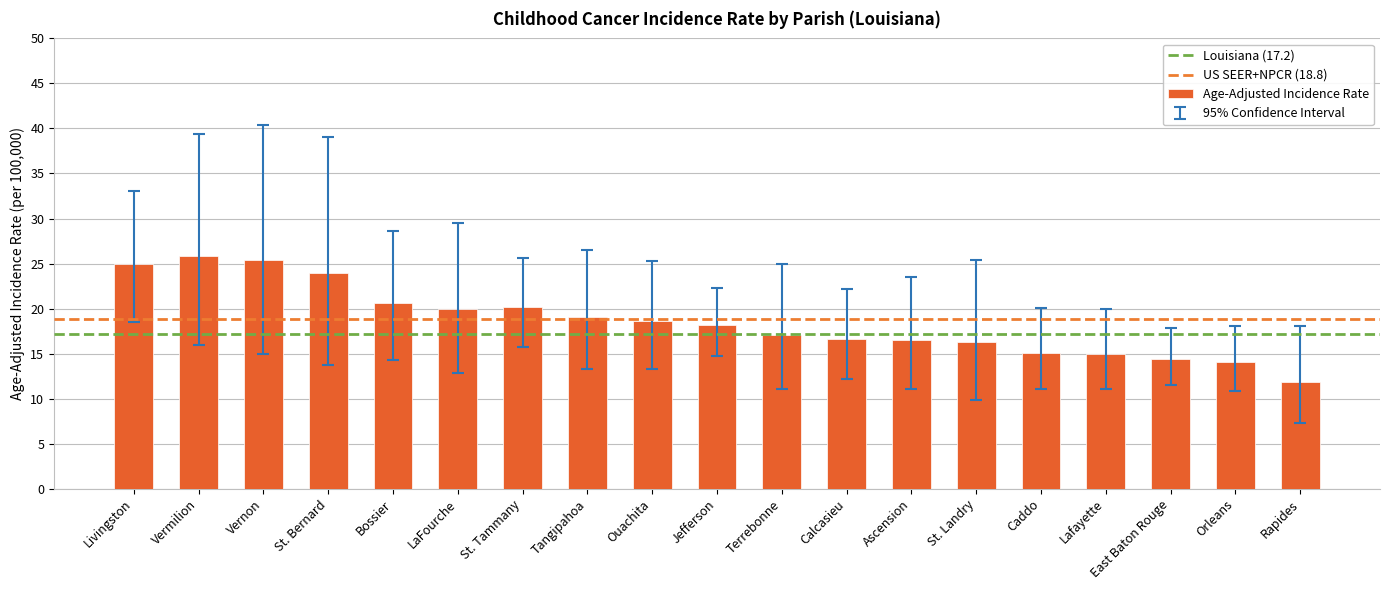

What is the smallest value displayed?

11.9